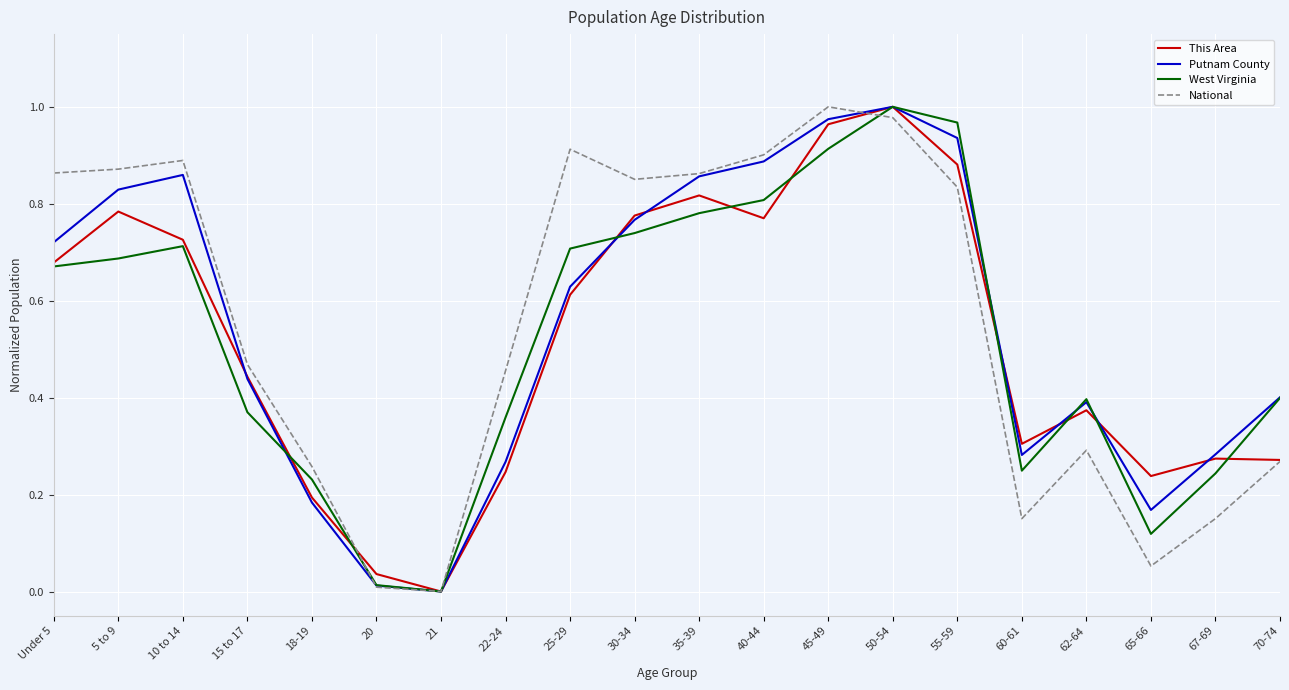

At which label does West Virginia reach its minimum?

21